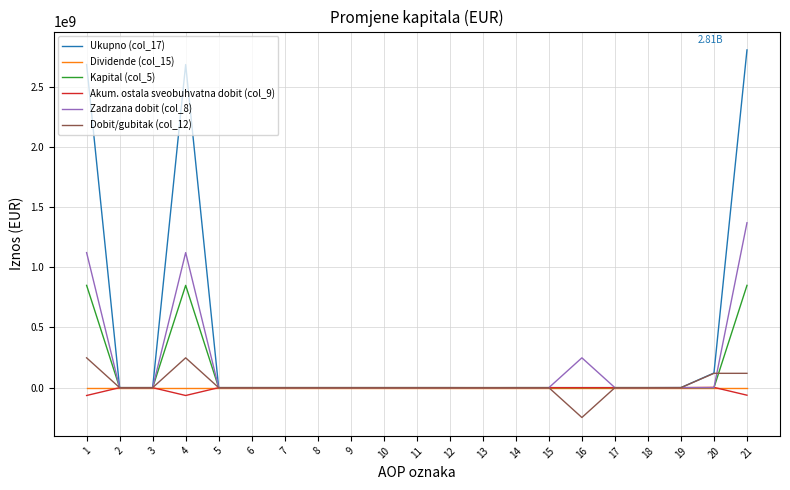

Which series has the widest spread of values?

Ukupno (col_17)